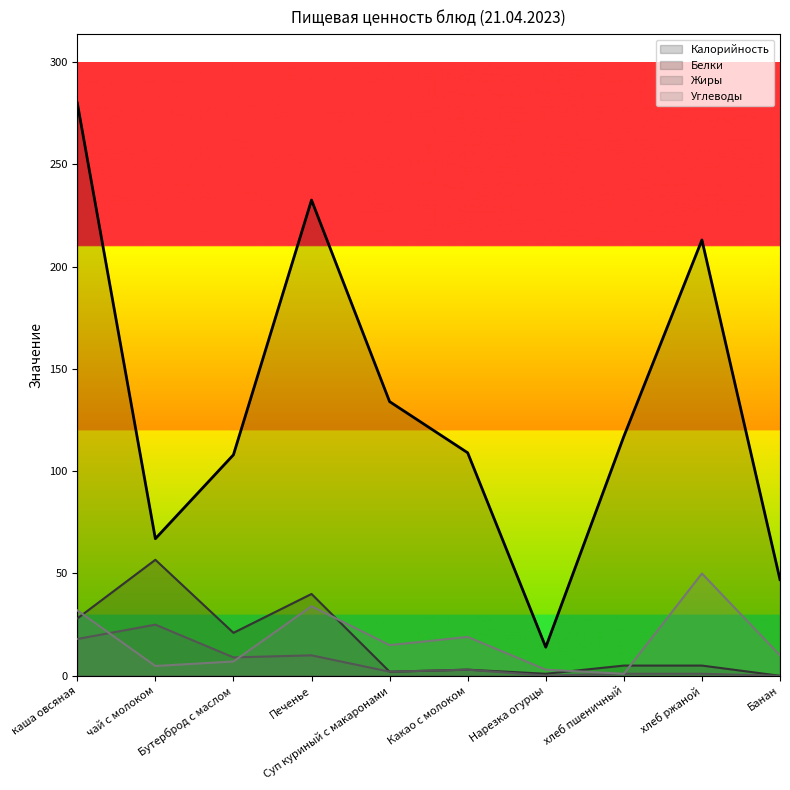

At which category does Углеводы reach its first local valley?

чай с молоком